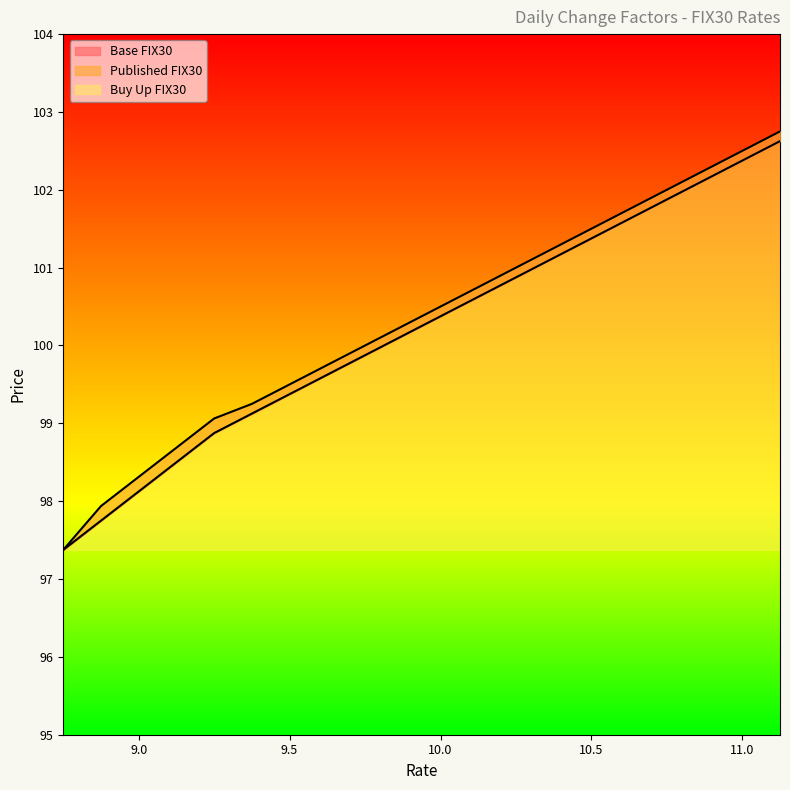

Which has a higher value, 9.0 or 11.0?

11.0